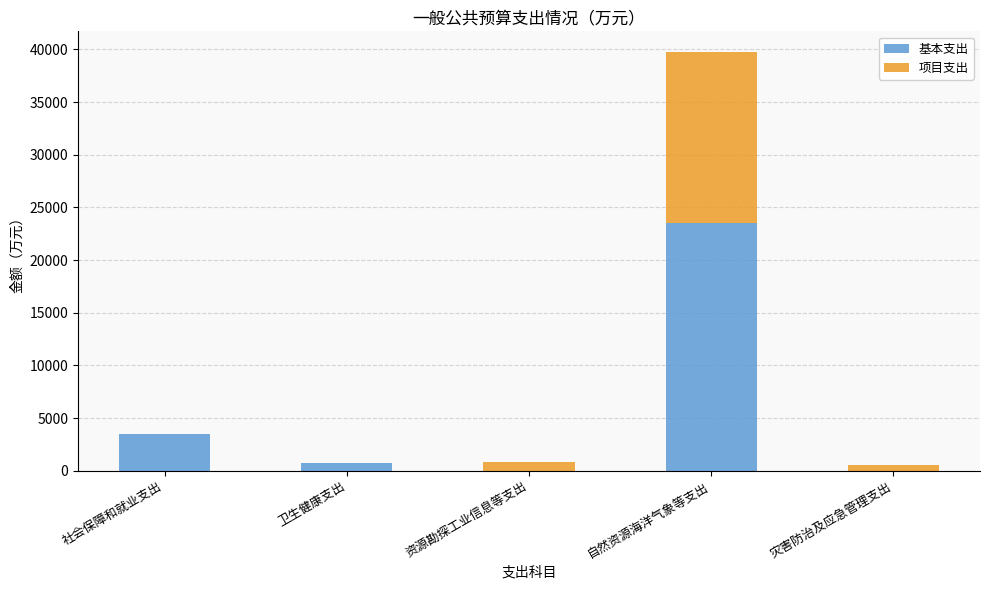

Which category has the highest value in the 基本支出 series?

自然资源海洋气象等支出